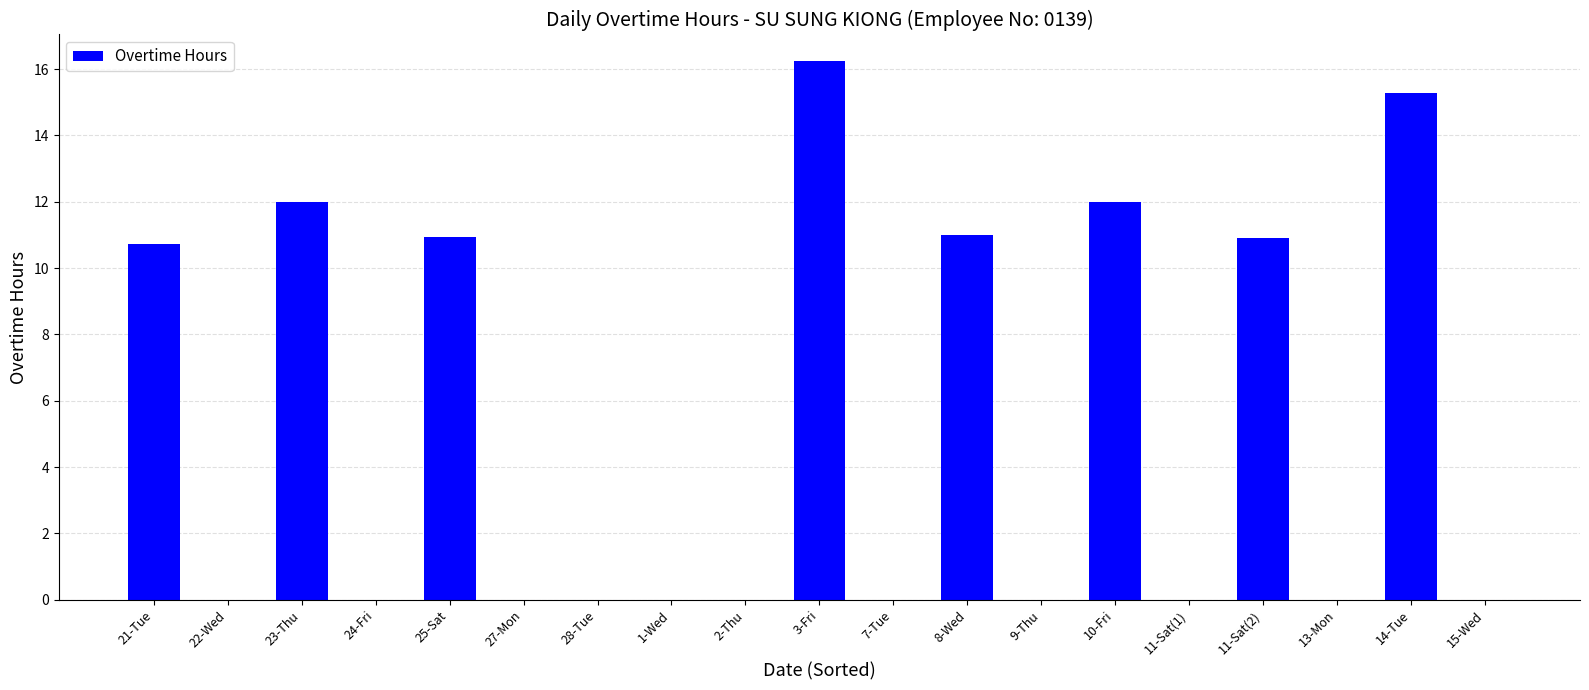

What is the difference between the values at 15-Wed and 23-Thu?

12.0